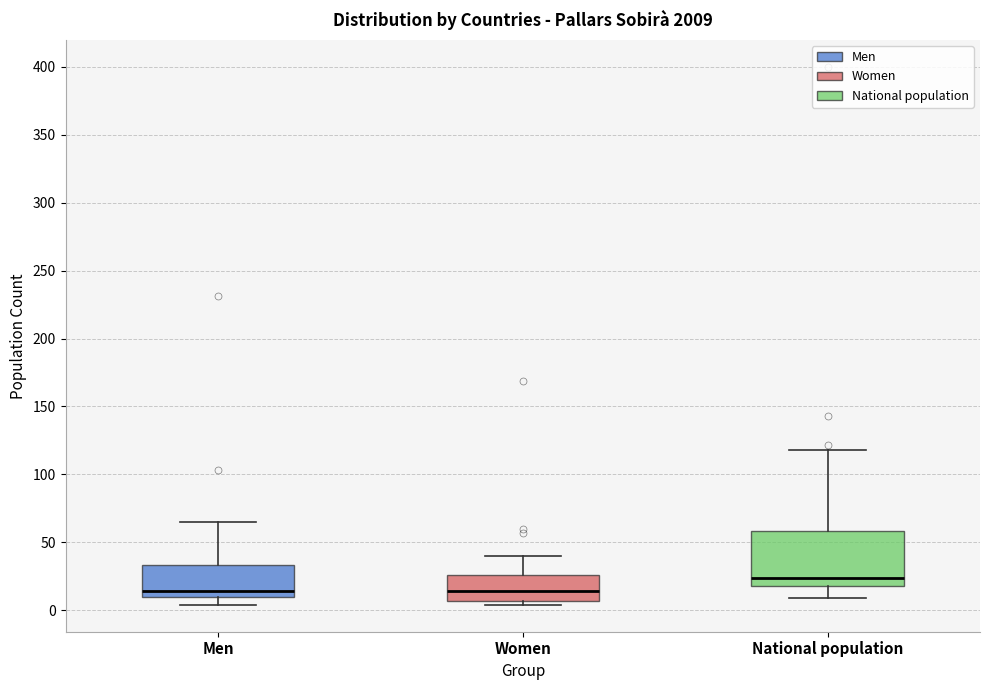

Reading left to right, transcribe this box plot: for each box, give where its median line is, the range the box spans, and where its two whiskers end, as read against the y-axis. The values are not printed on the chart, so give them approximately, as read against the axis.

Men: median 15, box 10 to 35, whiskers 5 to 65
Women: median 15, box 5 to 25, whiskers 5 (just below the box's lower edge) to 40
National population: median 25, box 20 to 60, whiskers 10 to 120